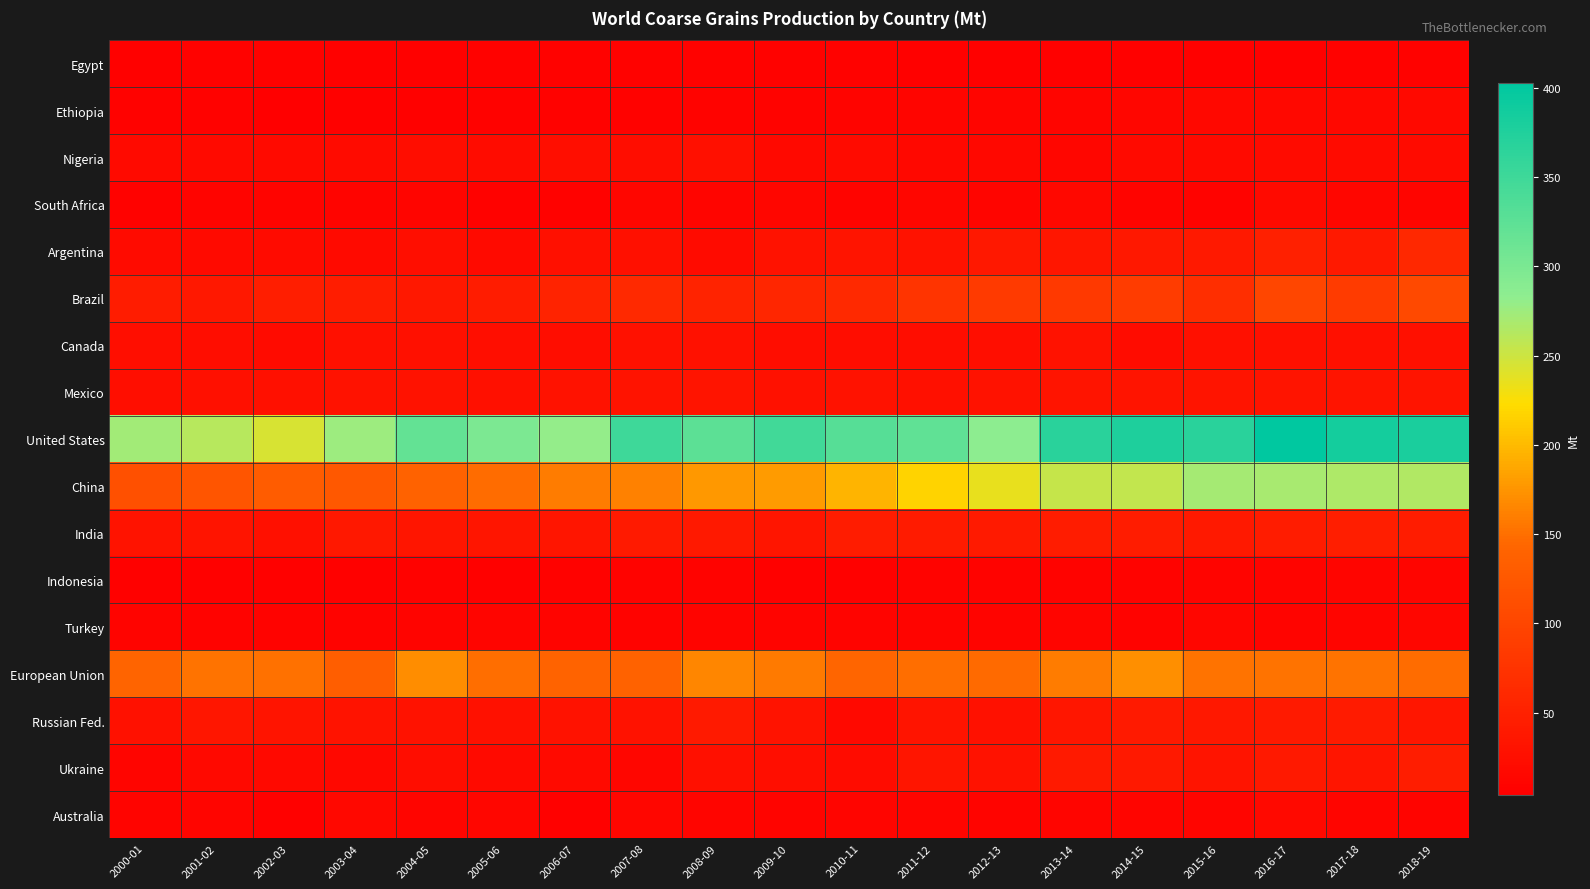

At 2001-02, list the series in order from largest to smallest.

United States, European Union, China, Brazil, Russian Fed., India, Mexico, Canada, Argentina, Nigeria, Ukraine, Australia, South Africa, Turkey, Egypt, Ethiopia, Indonesia